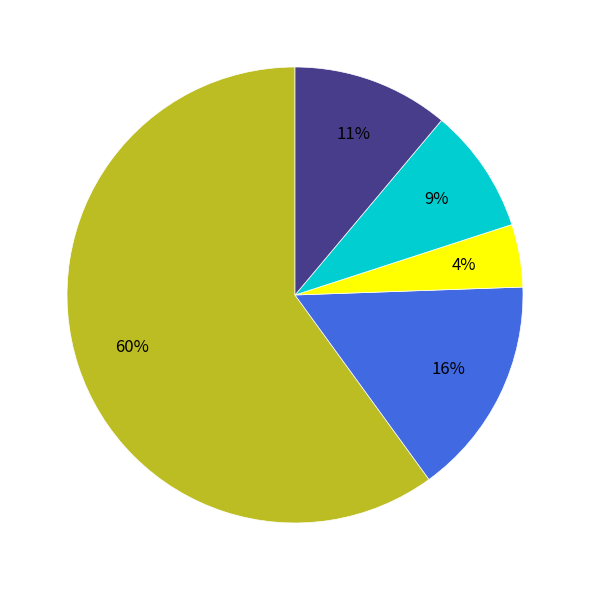

Is there any slice that represents more than half of the pie?

Yes